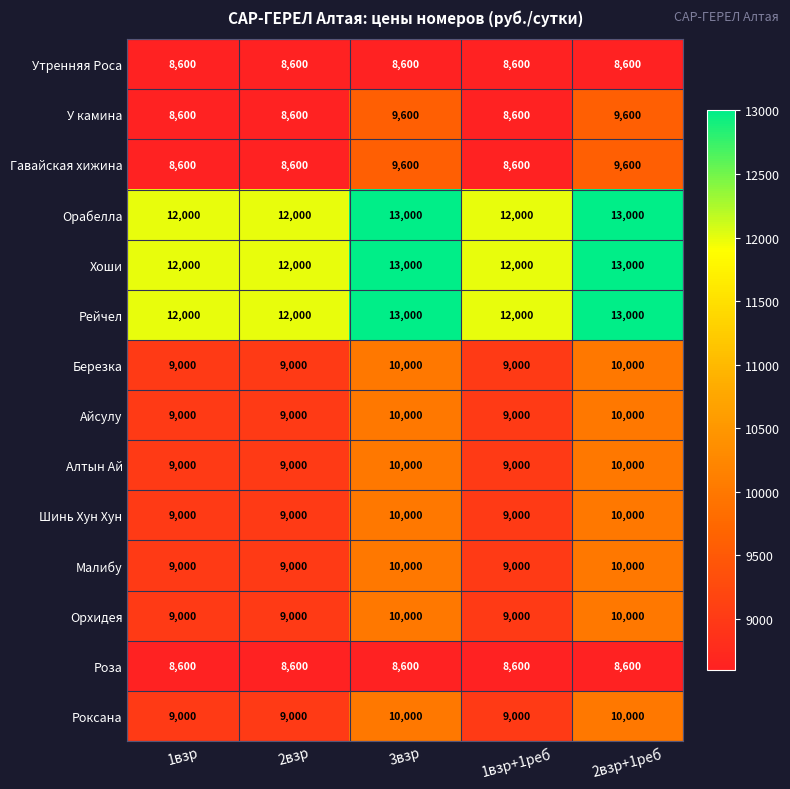

What is the approximate value of Шинь Хун Хун at 1взр, to the nearest 50?

9000